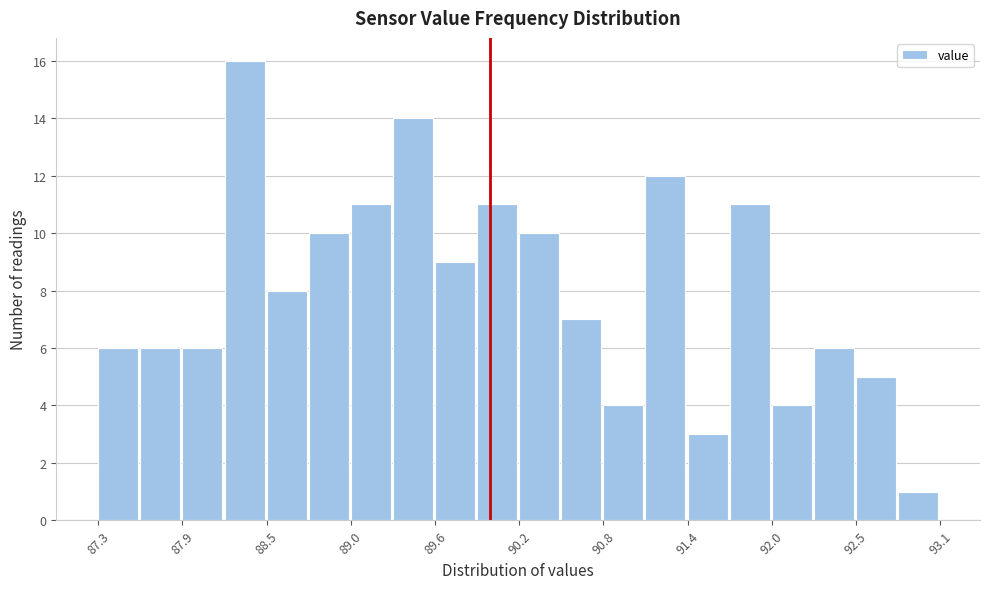

Around what value on the x-axis is the tallest bar? Give the approximate position of its centre, as read against the axis.

88.3